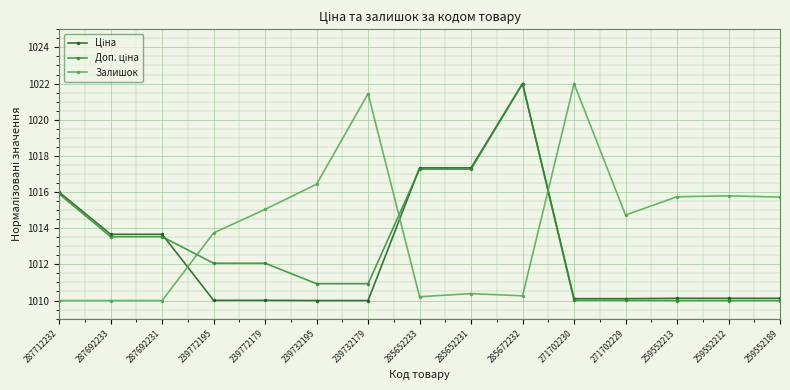

What is the spread (max minus min) of values at 239732179?

11.4